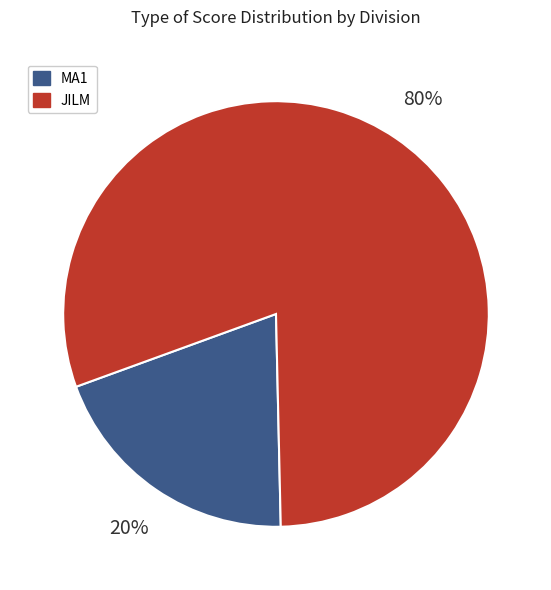

Which has a higher value, JILM or MA1?

JILM